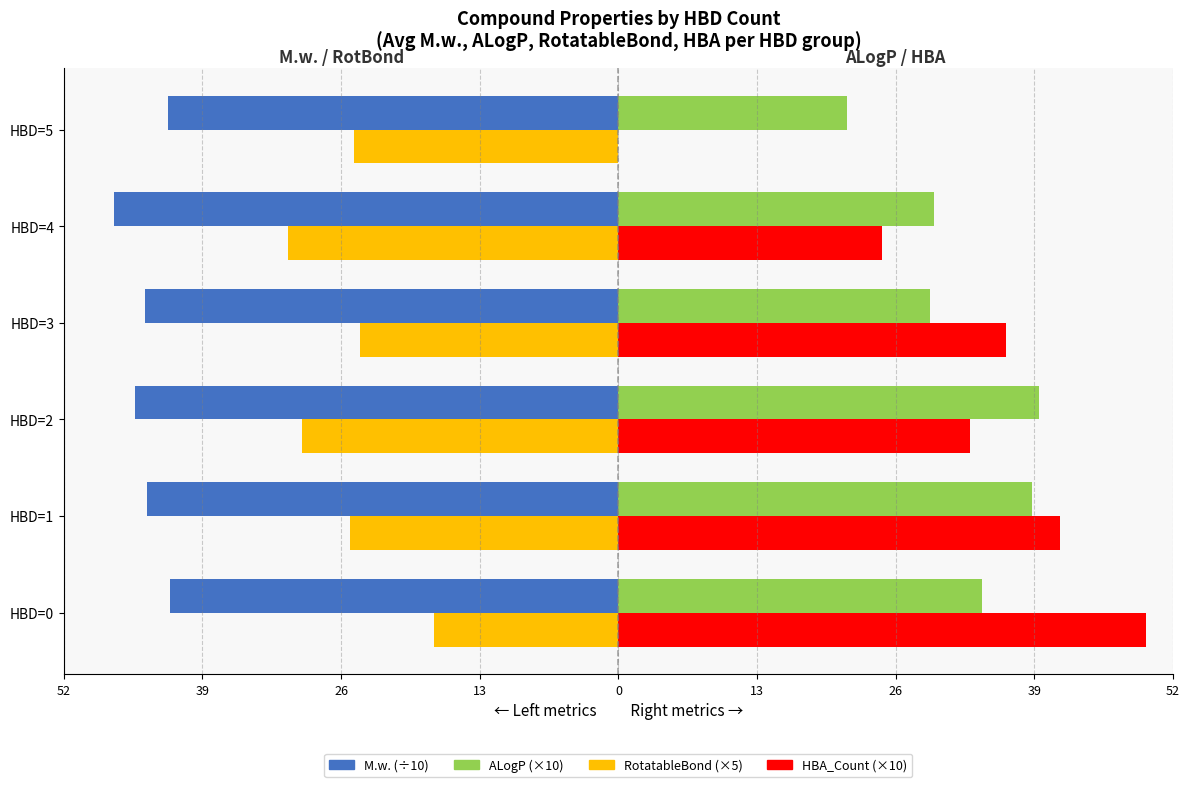

What are all the series names shown in the legend?

M.w. (÷10), ALogP (×10), RotatableBond (×5), HBA_Count (×10)